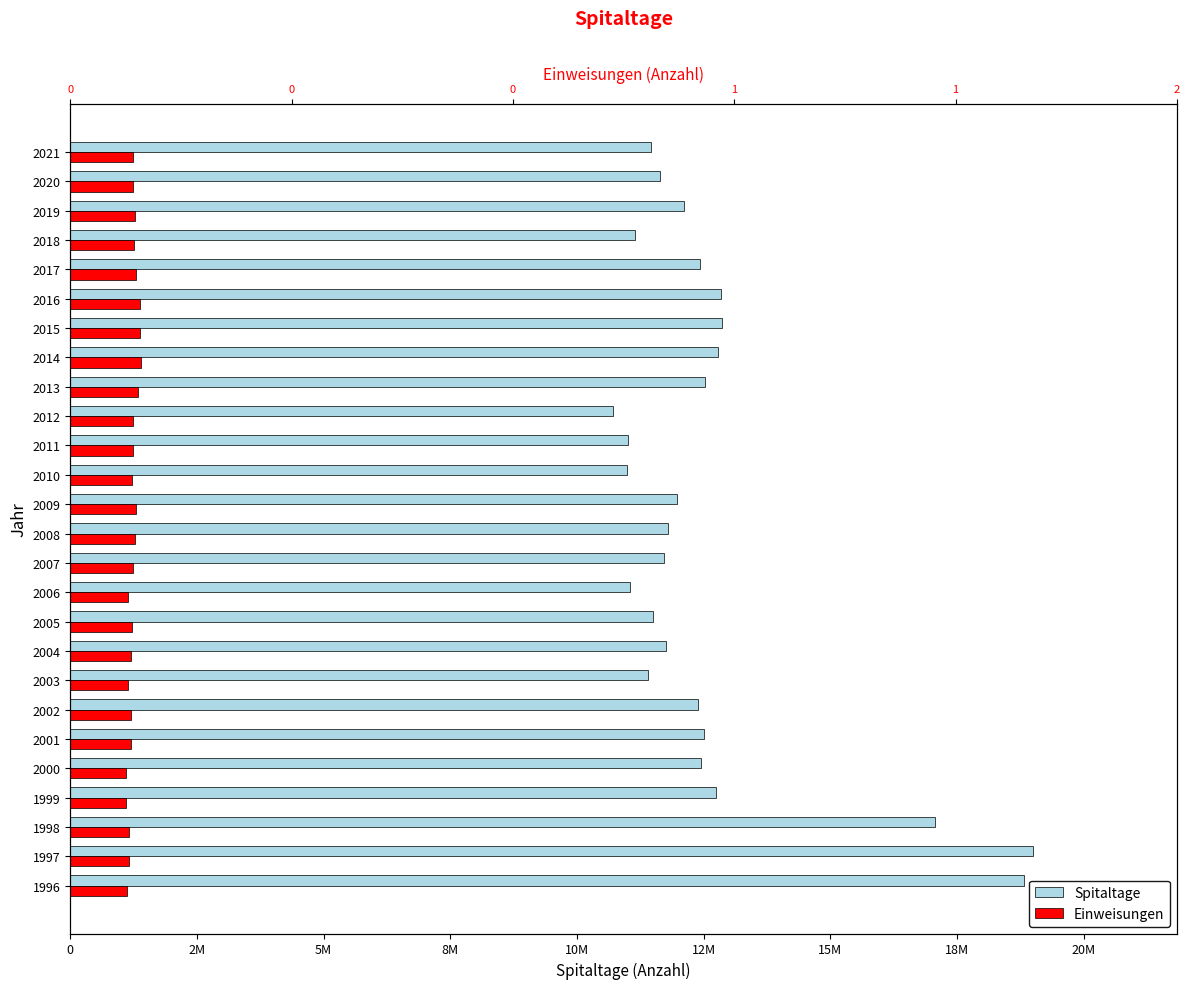

At 1999, list the series in order from smallest to largest.

Einweisungen, Spitaltage